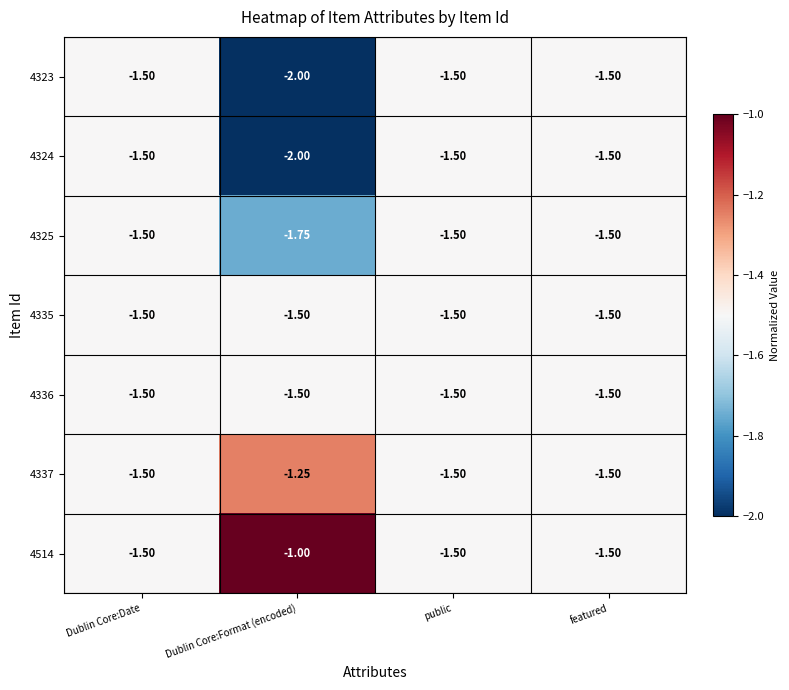

Where is 4337 nearest to the value -1?

Dublin Core:Format (encoded)